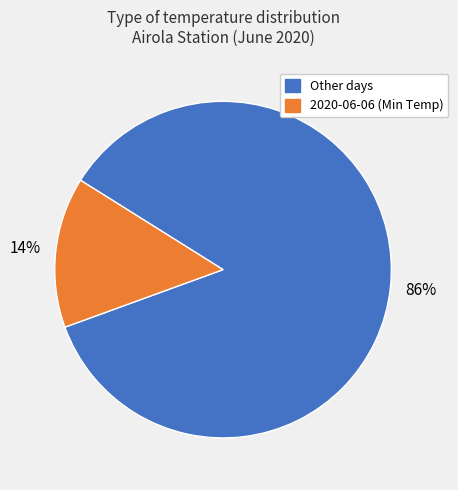

To the nearest percent, what is the average slice percentage?

50%